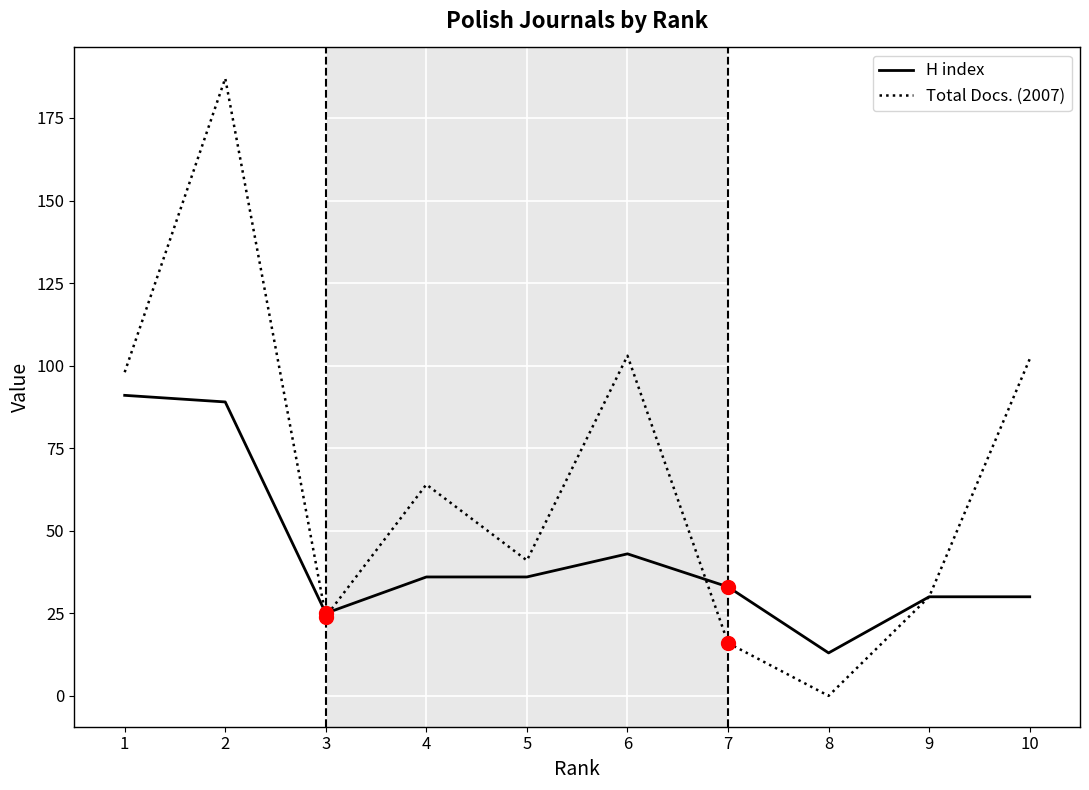

The value of H index at 2 is 50. True or false?

False